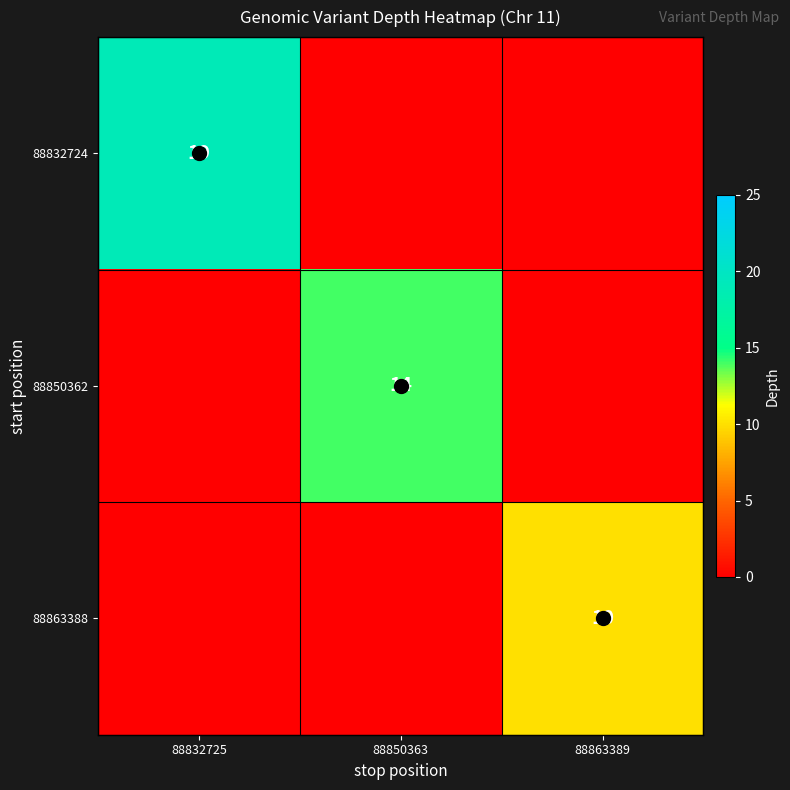

What is the greatest value displayed?

19.0